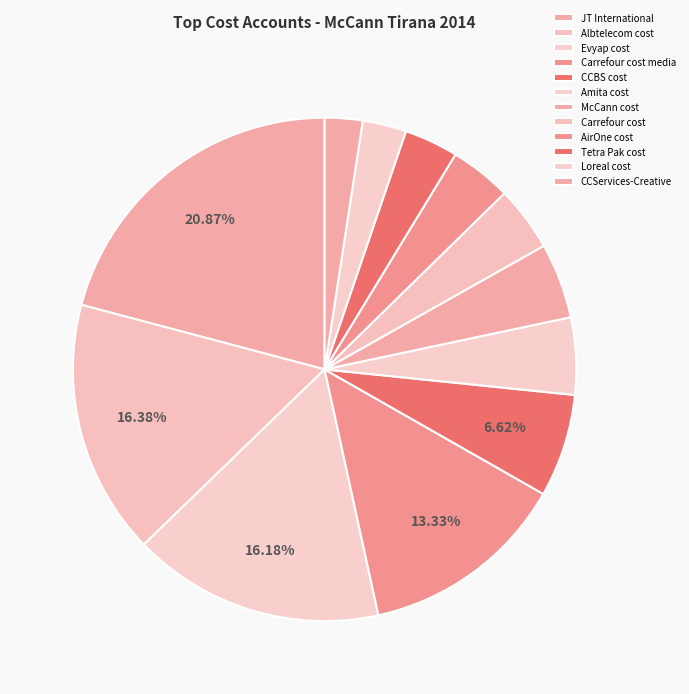

Count the number of slices in the pie.

12